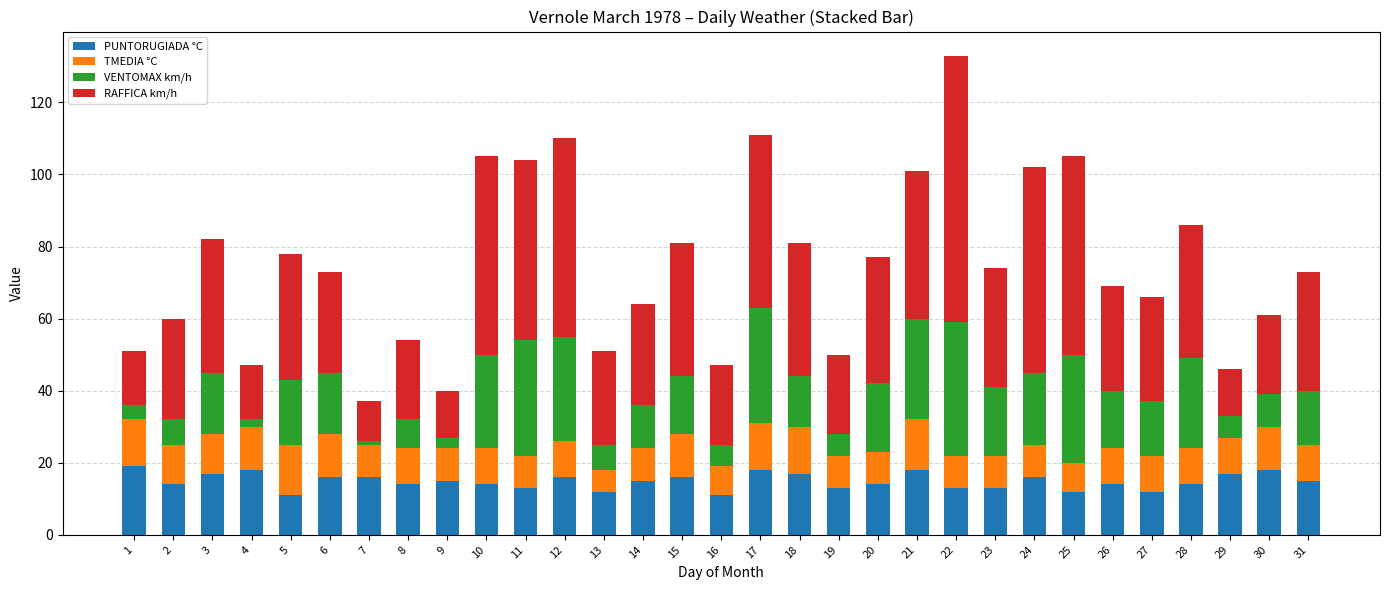

What is the sum of all PUNTORUGIADA °C values?

461